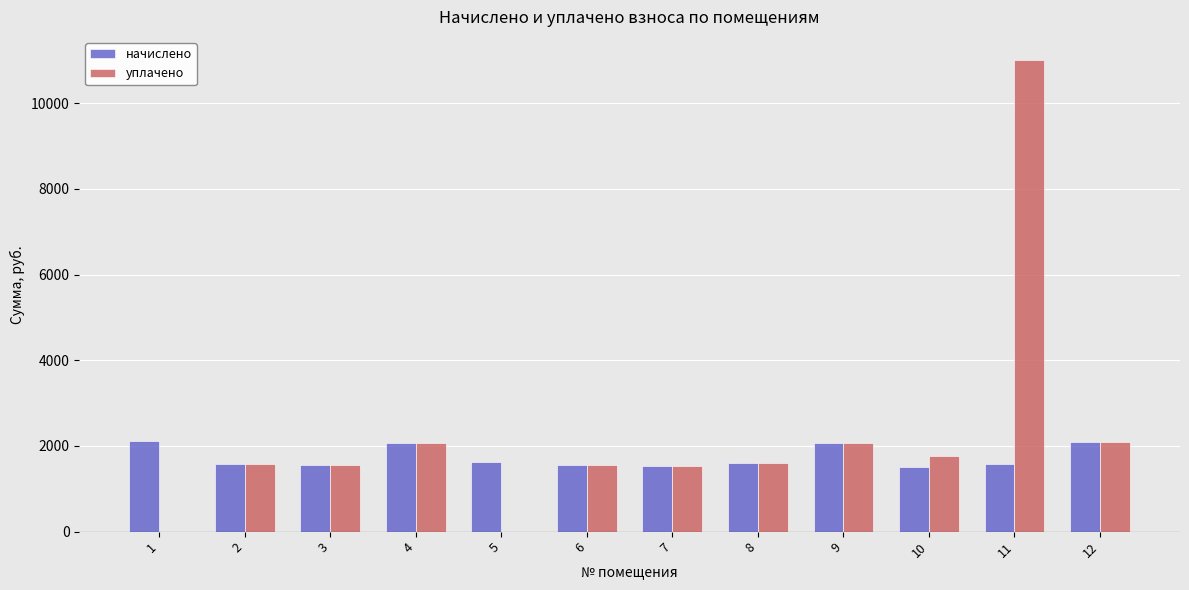

Which series has the largest range (max minus min)?

уплачено